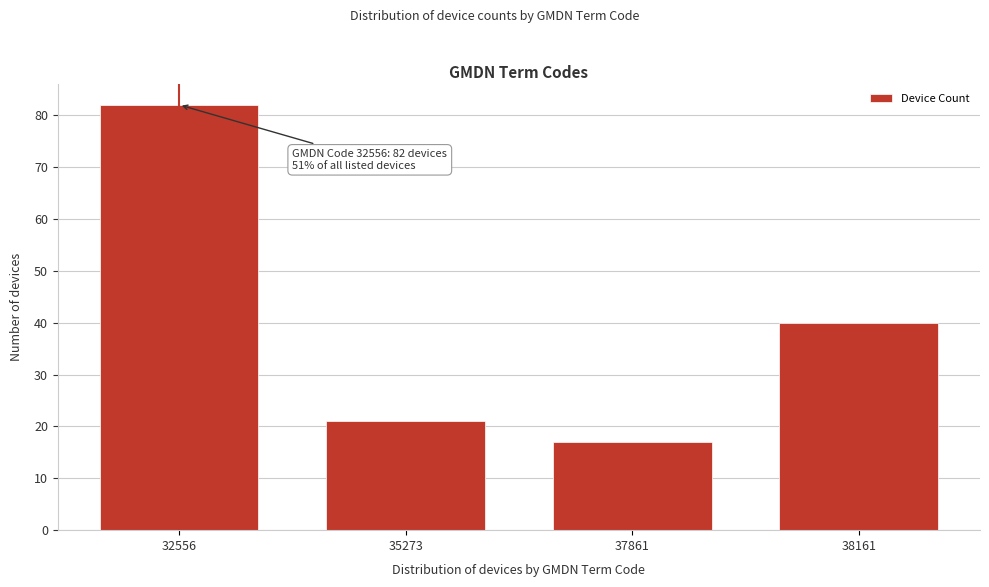

Reading left to right, what are all the values shown in this chart?

32556=82	35273=21	37861=17	38161=40